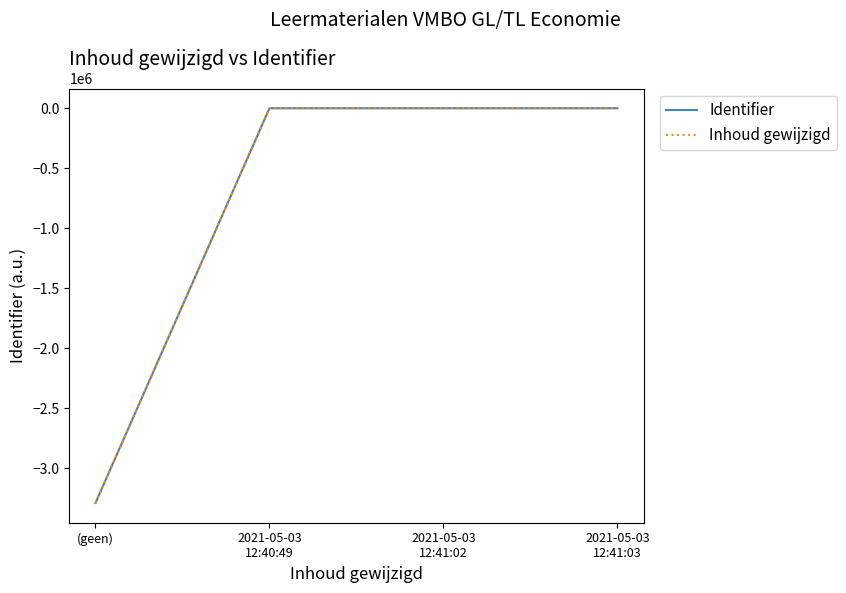

What is the smallest value displayed?

-3287532.0